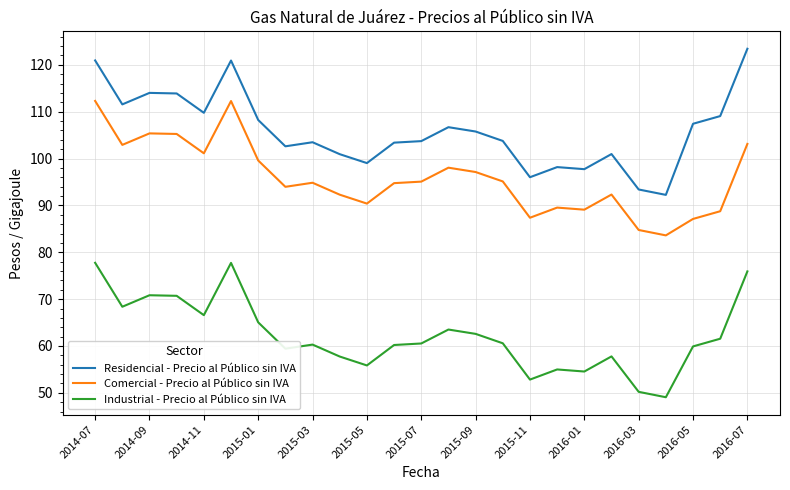

What is the minimum value for Comercial - Precio al Público sin IVA?

83.6